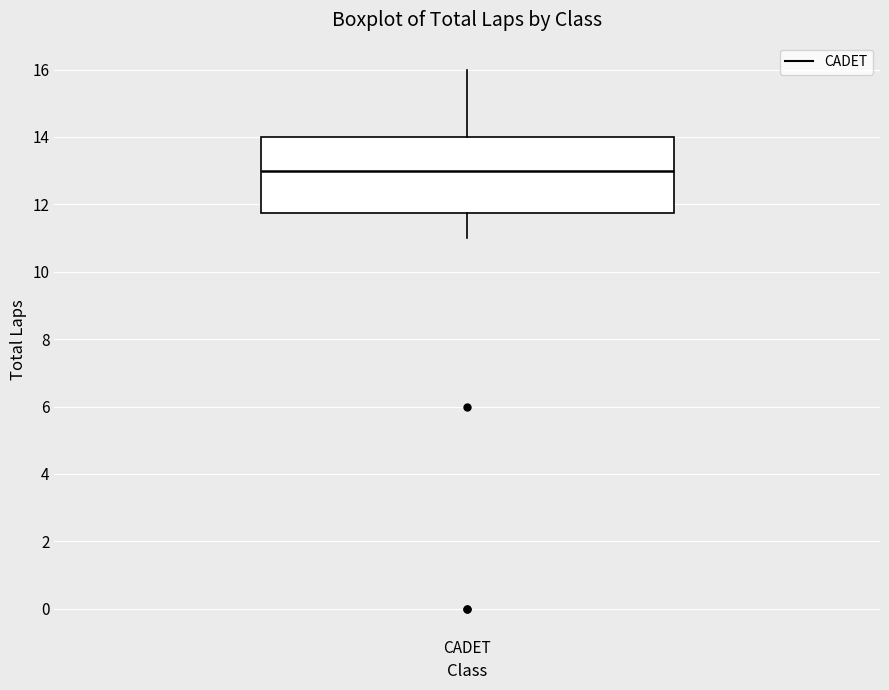

Where does the lower whisker of the box for CADET end on the y-axis? The values are not printed on the chart, so give them approximately, as read against the axis.

11.0